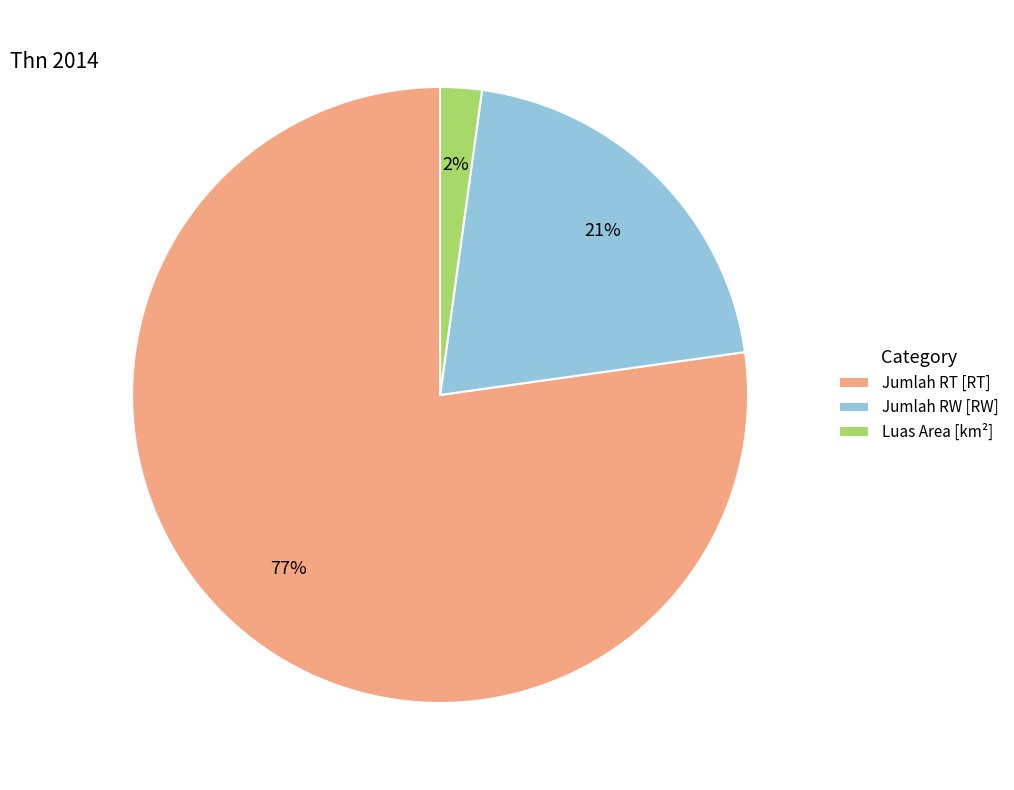

Which has a higher value, Luas Area [km²] or Jumlah RT [RT]?

Jumlah RT [RT]